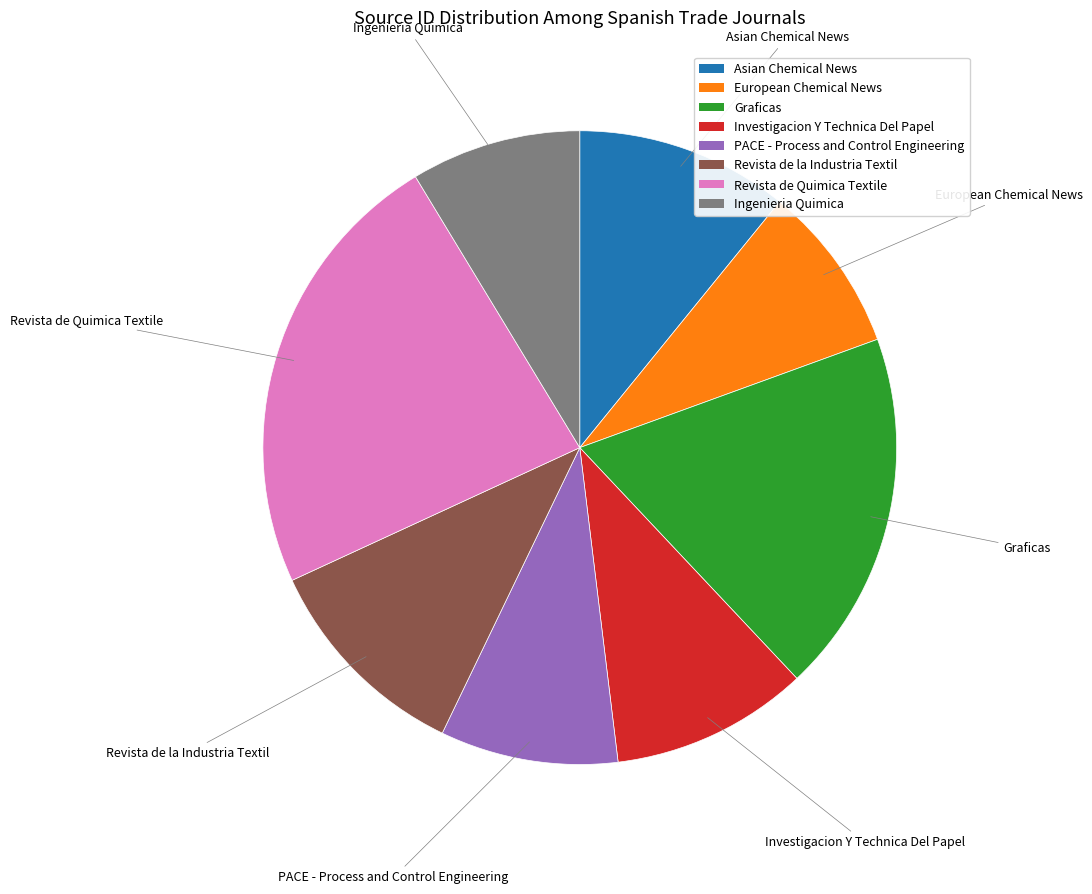

What is the ratio of the value at Investigacion Y Technica Del Papel to the value at Graficas?

0.5